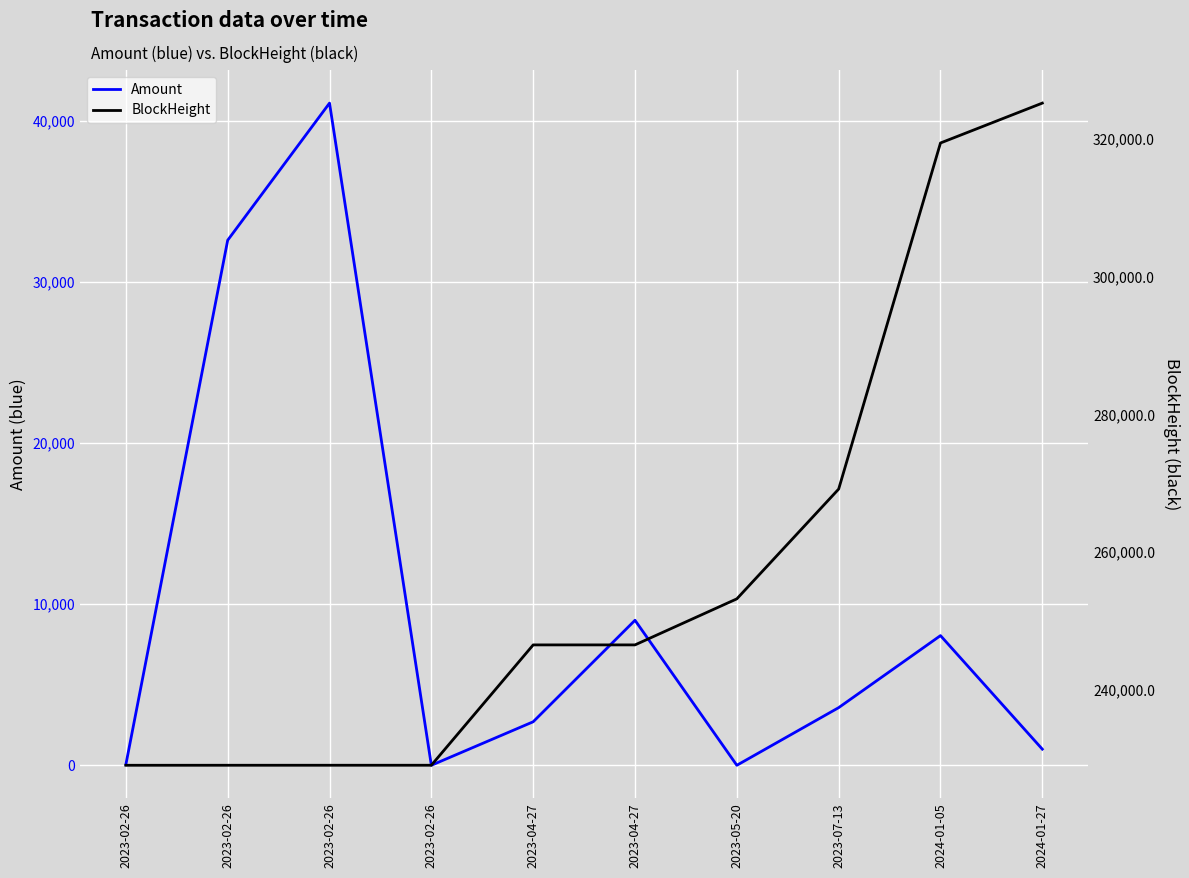

At which category does the chart reach its peak across all series?

2024-01-27